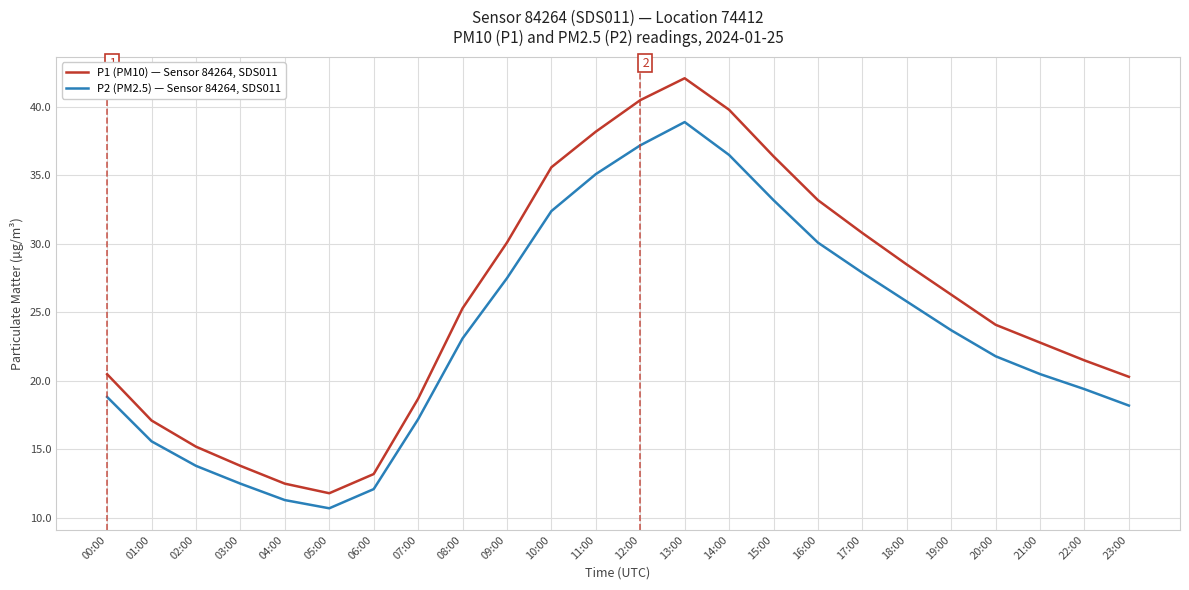

At which category does P2 (PM2.5) — Sensor 84264, SDS011 reach its first local valley?

05:00